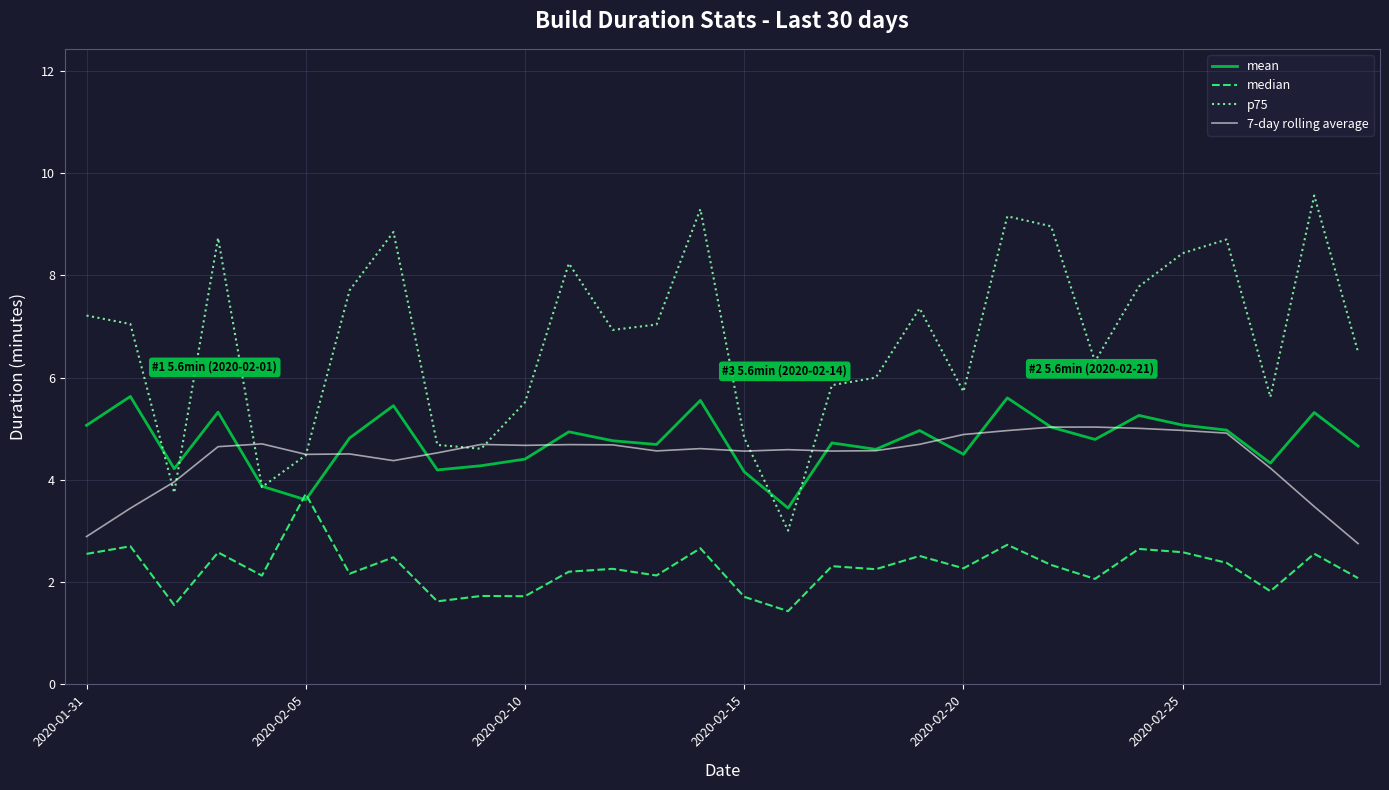

Which series has the widest spread of values?

p75